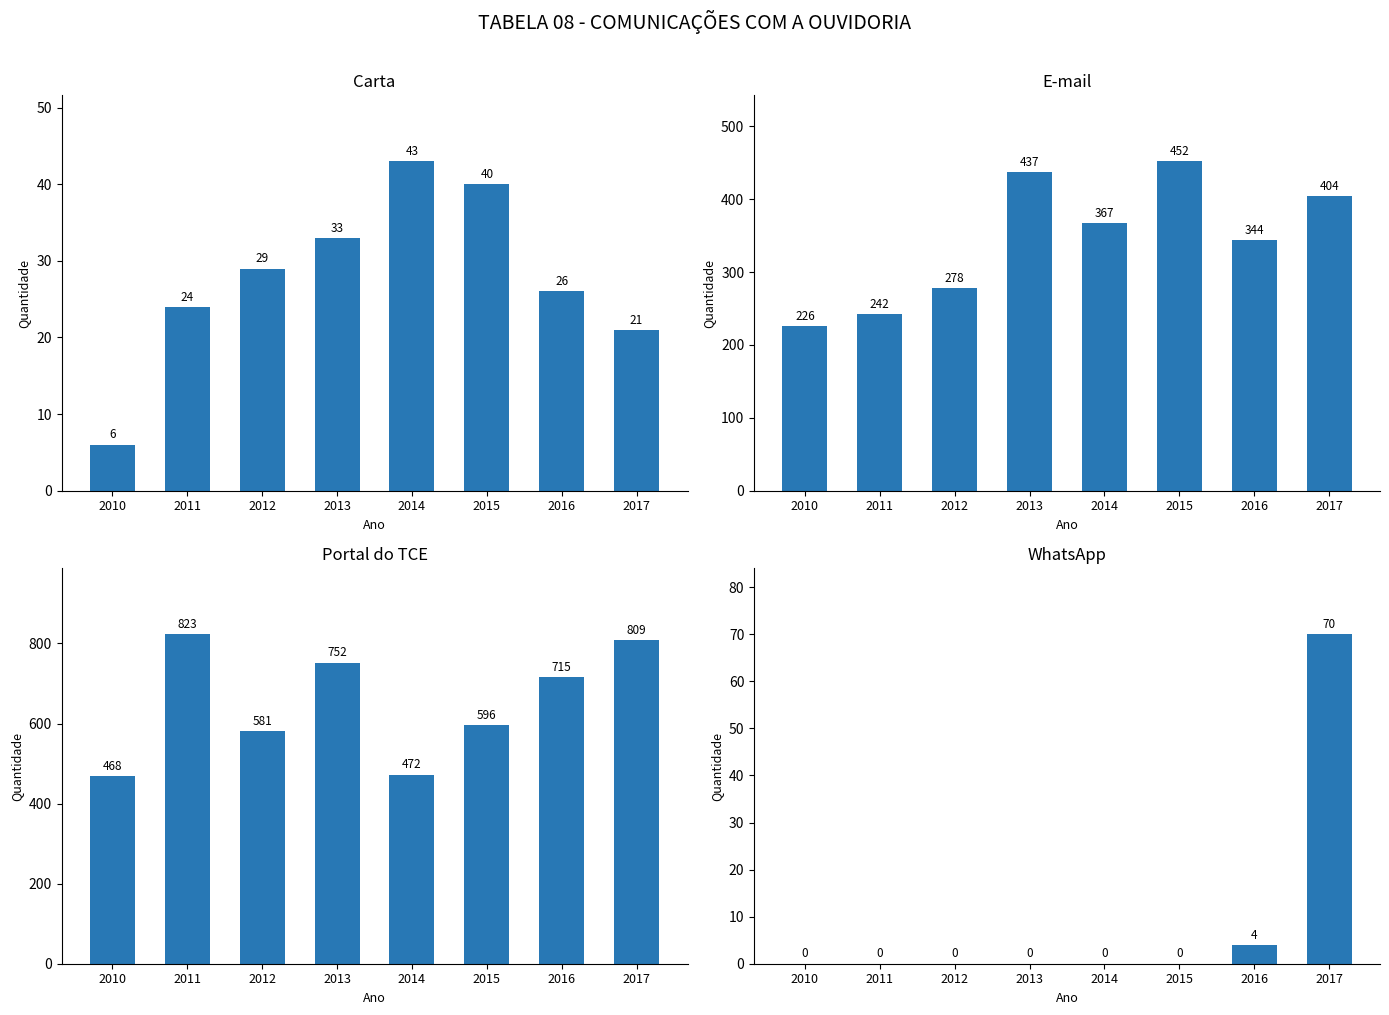

Reading left to right, transcribe all the data shown in this chart.

Carta: 2010=6	2011=24	2012=29	2013=33	2014=43	2015=40	2016=26	2017=21
E-mail: 2010=226	2011=242	2012=278	2013=437	2014=367	2015=452	2016=344	2017=404
Portal do TCE: 2010=468	2011=823	2012=581	2013=752	2014=472	2015=596	2016=715	2017=809
WhatsApp: 2010=0	2011=0	2012=0	2013=0	2014=0	2015=0	2016=4	2017=70